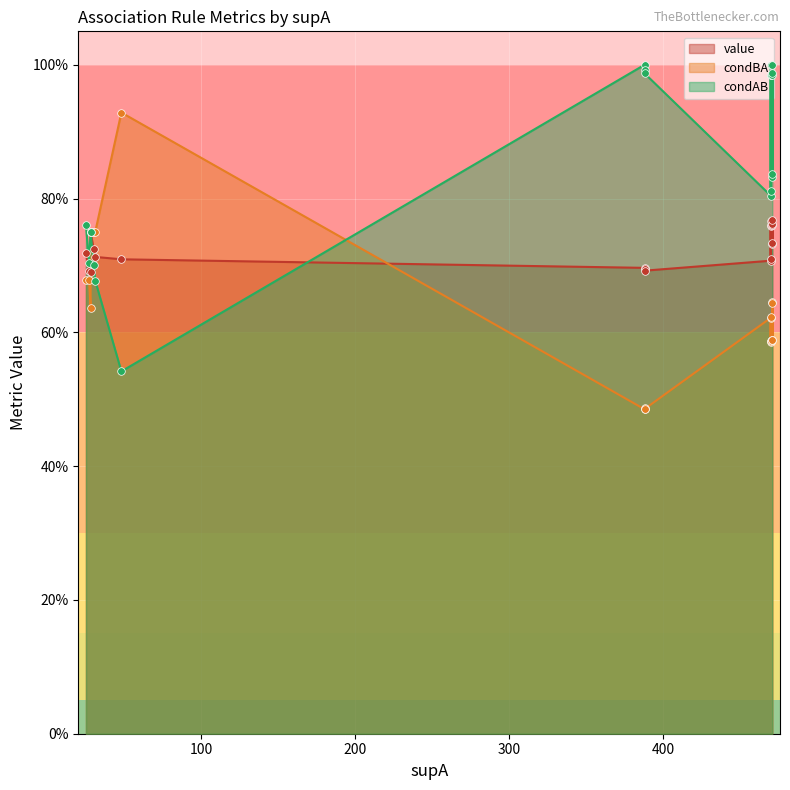

Which series has the largest total across all categories?

condAB